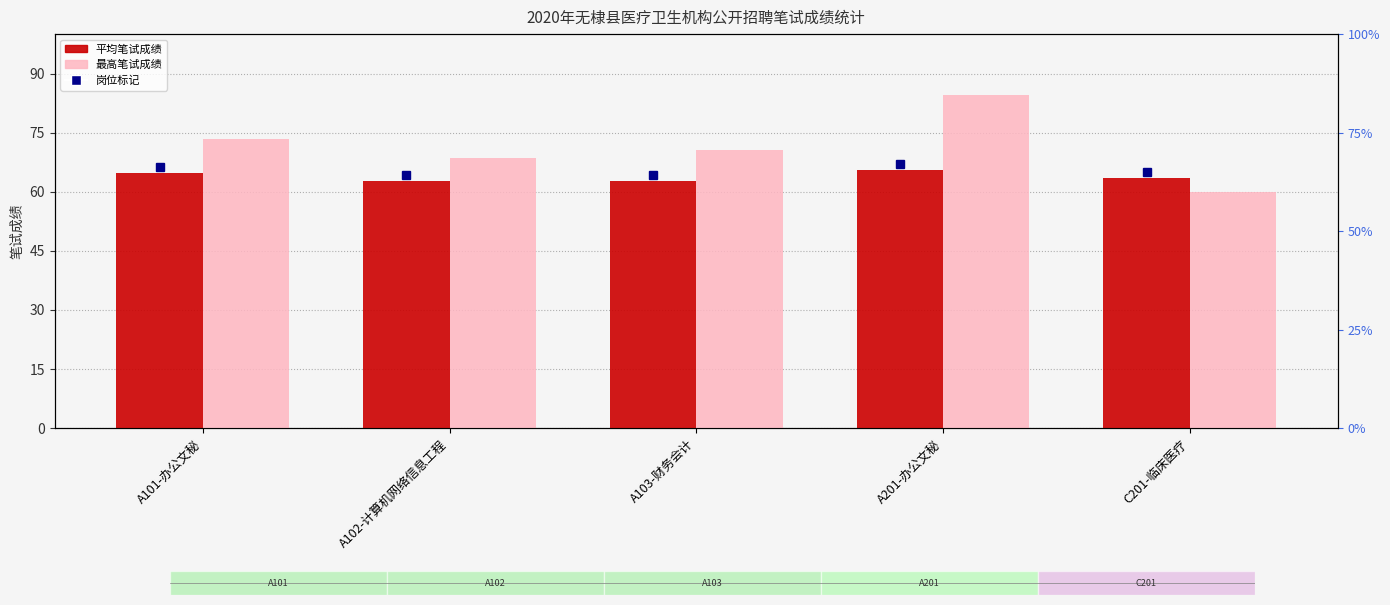

List the series in order of their peak value, lowest first.

平均笔试成绩, 最高笔试成绩